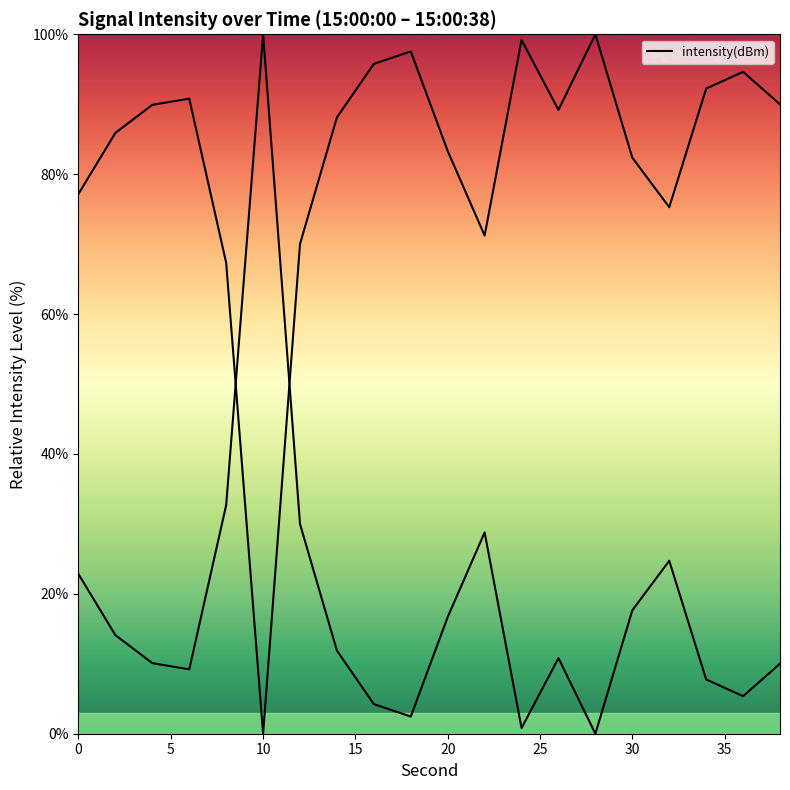

Is it true that the value at 0 is 33.0?

False